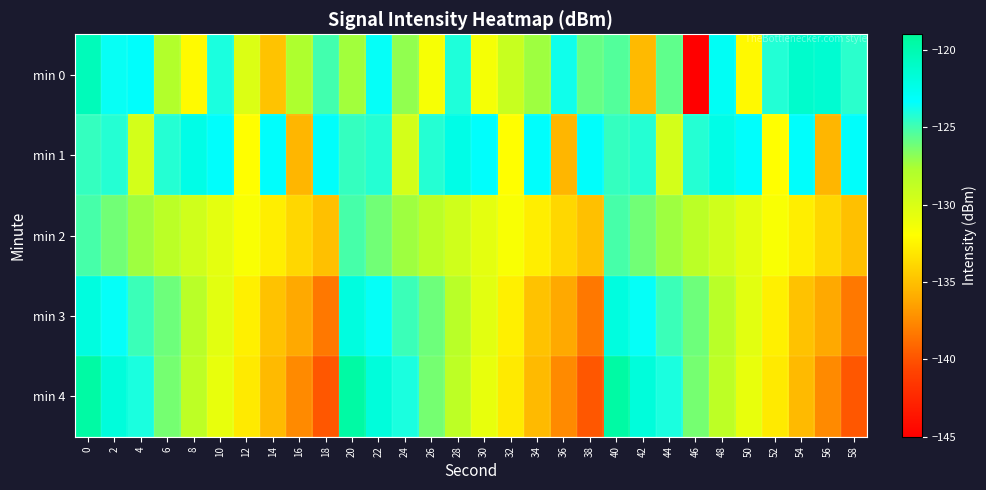

Which series changed the most between 10 and 14?

min 0